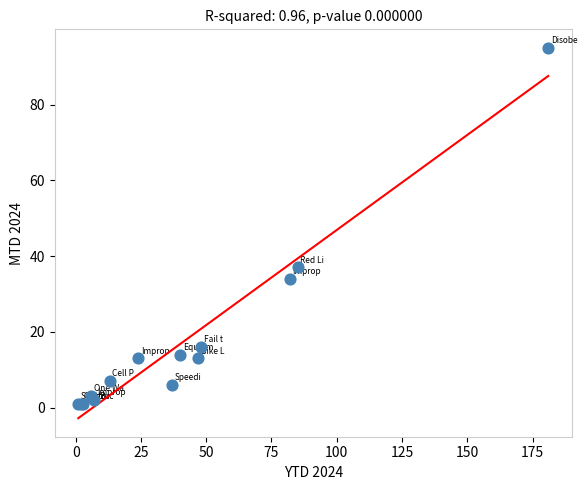

What Y value in the scatter plot is closest to 48?

37